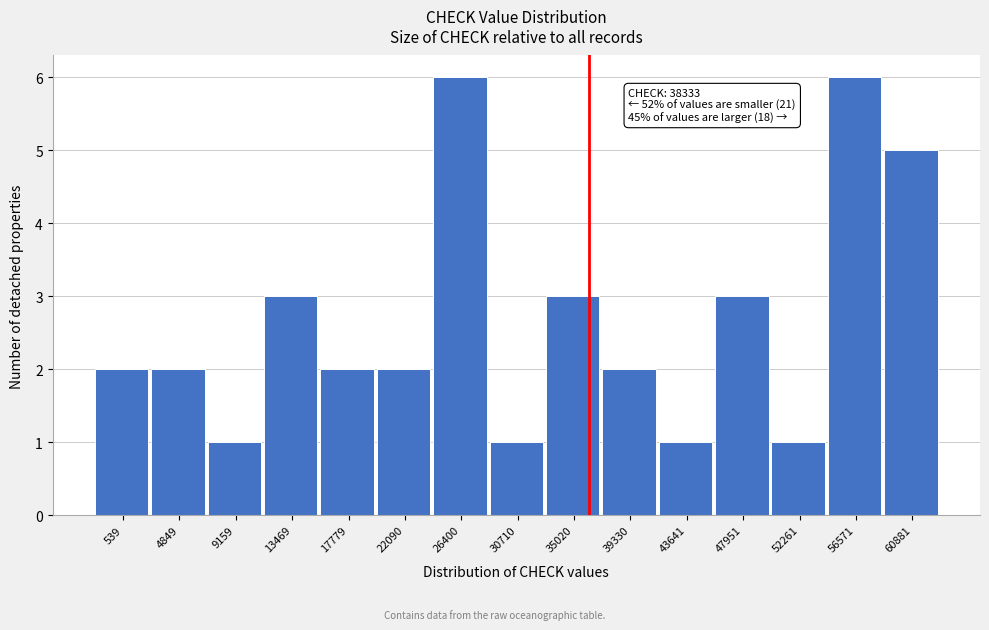

Reading left to right, list all the values displayed in this chart.

2	2	1	3	2	2	6	1	3	2	1	3	1	6	5